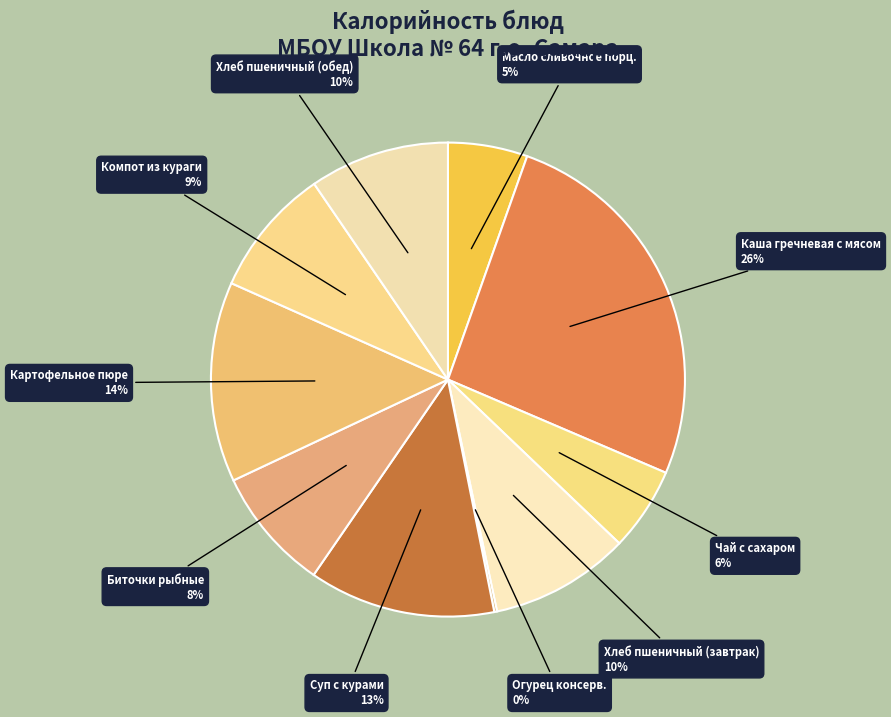

What percentage is the Хлеб пшеничный (завтрак) slice, to the nearest percent?

10%